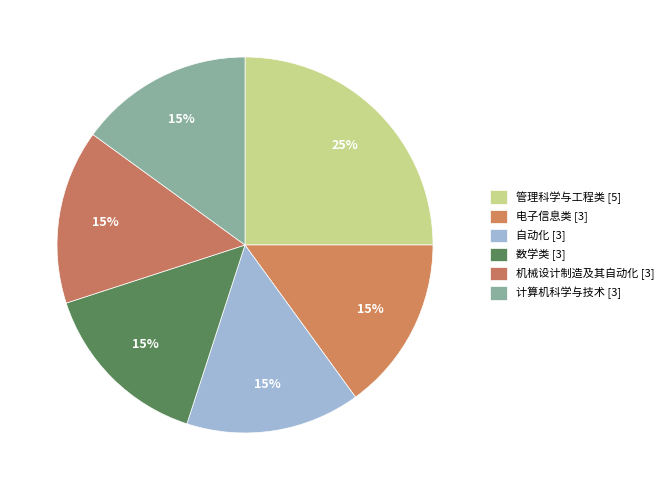

Does 自动化 represent more than half of the total?

No